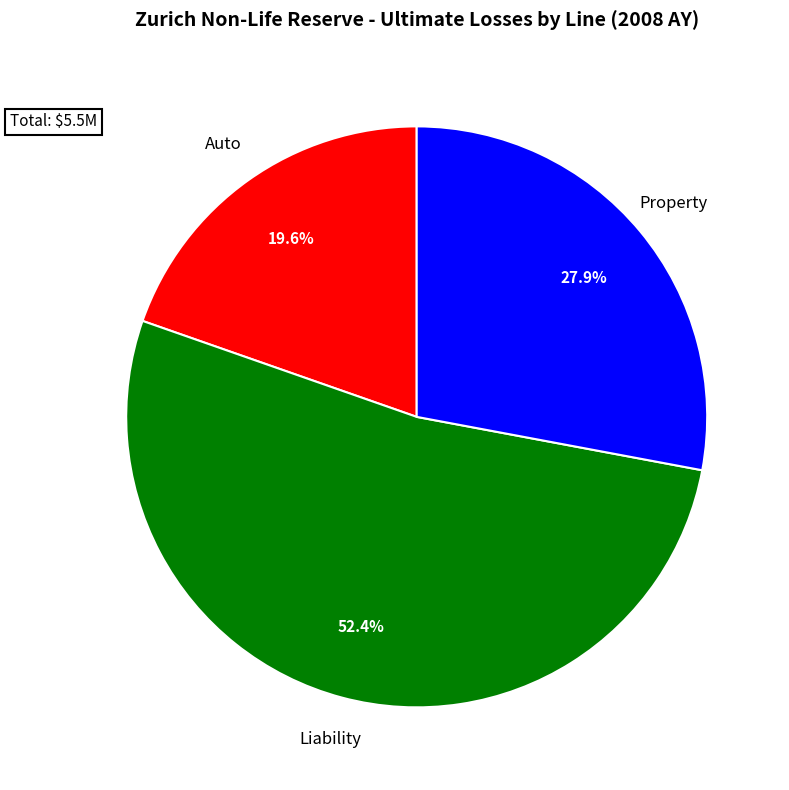

Does any single category account for the majority?

Yes